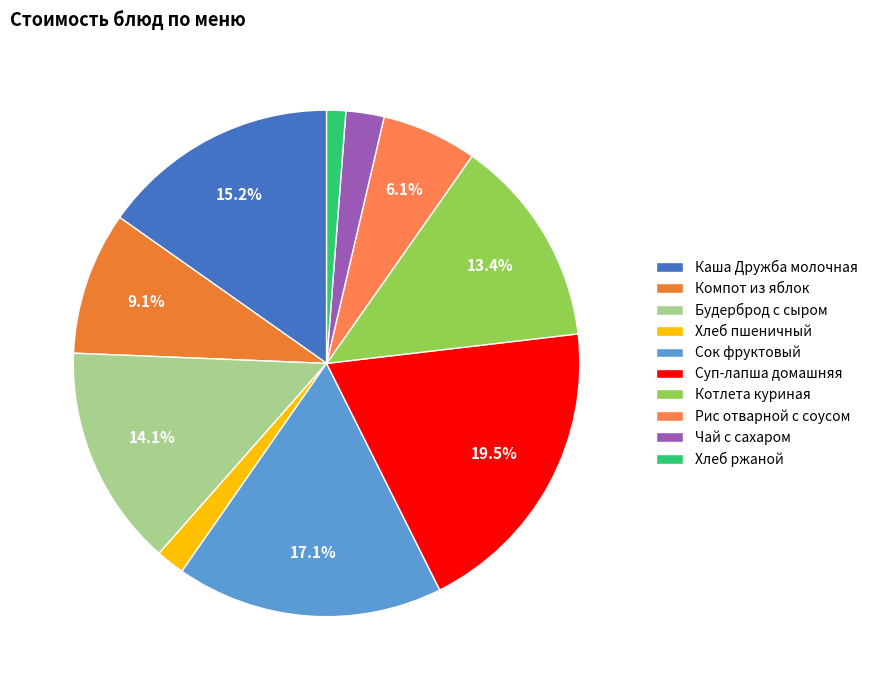

Which has a higher value, Котлета куриная or Рис отварной с соусом?

Котлета куриная